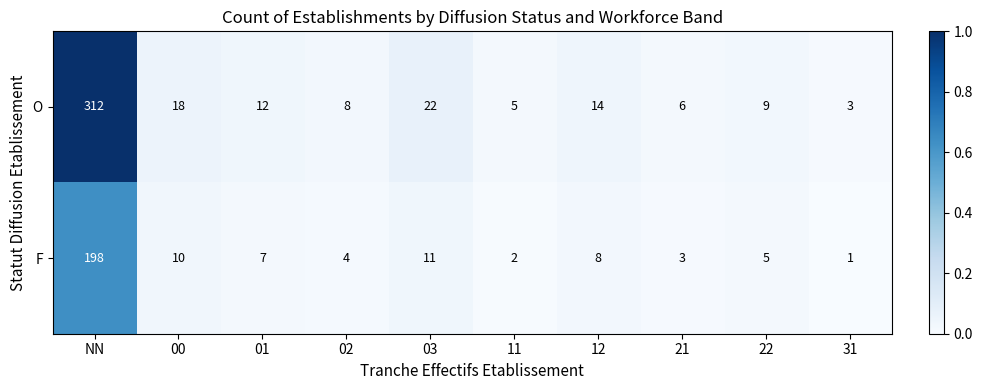

At which label does F first exceed 7?

NN